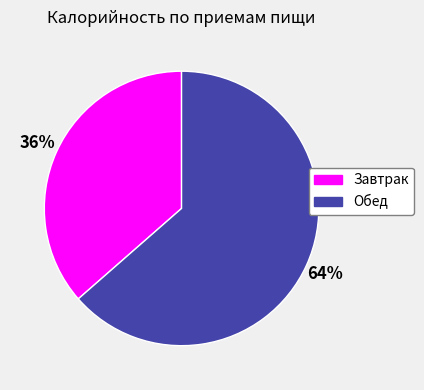

Between Завтрак and Обед, which is larger?

Обед